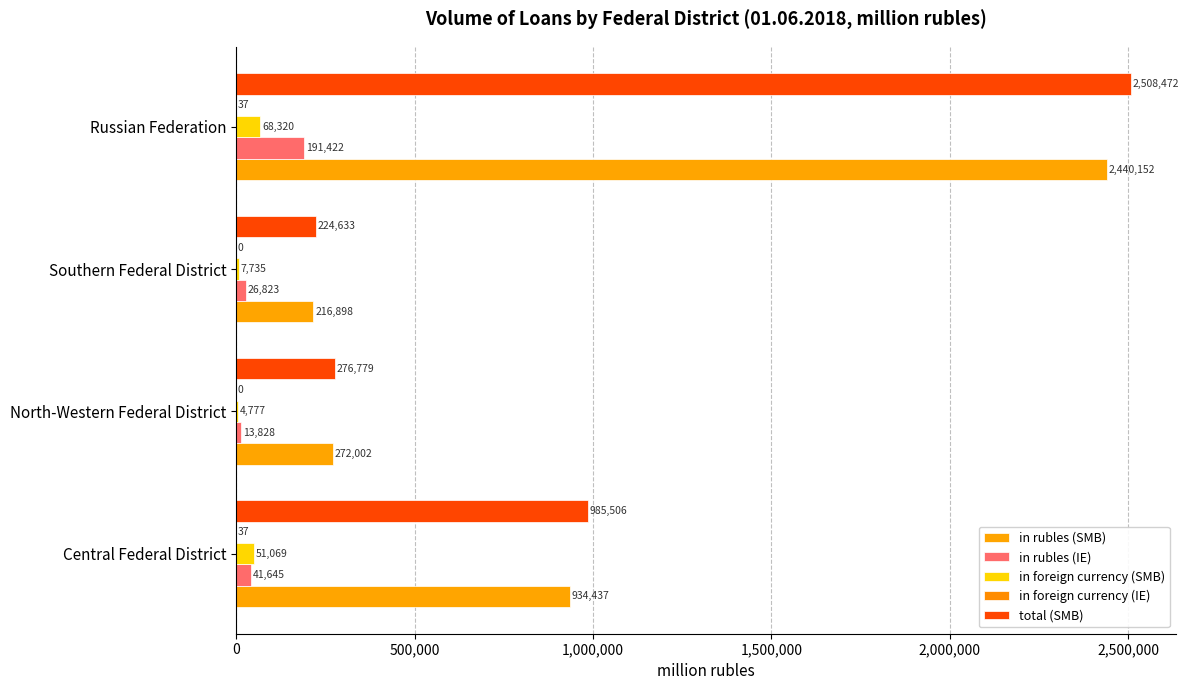

How many data points does each series have?

4